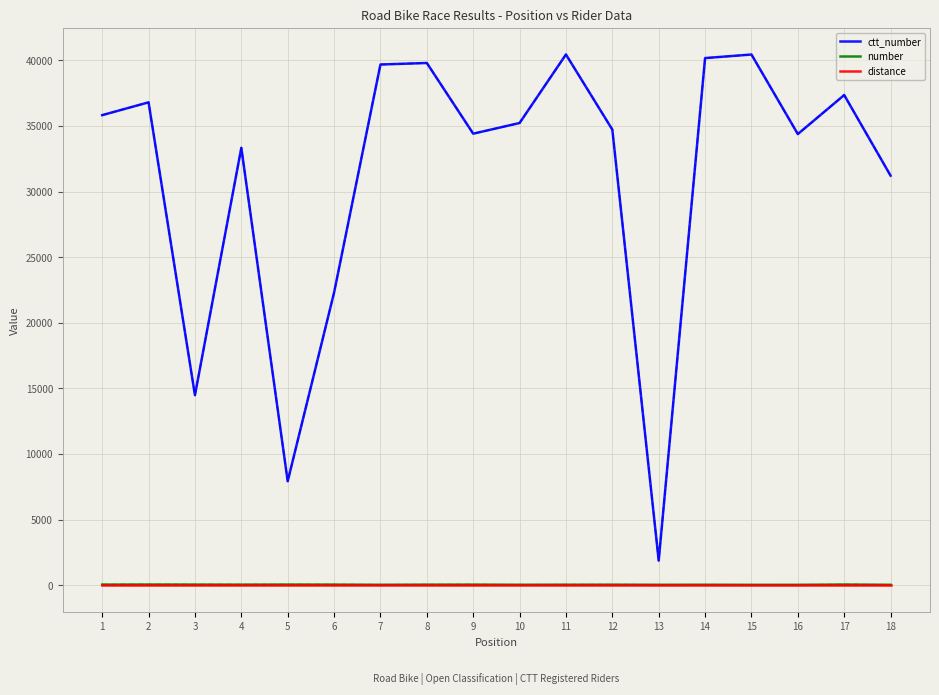

Is this an area chart (filled region under the line)?

No